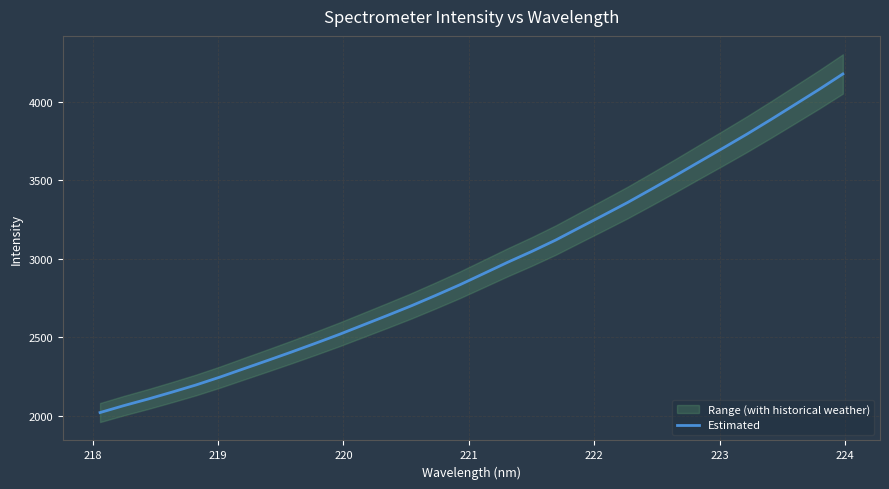

How many categories are shown in the chart?

32